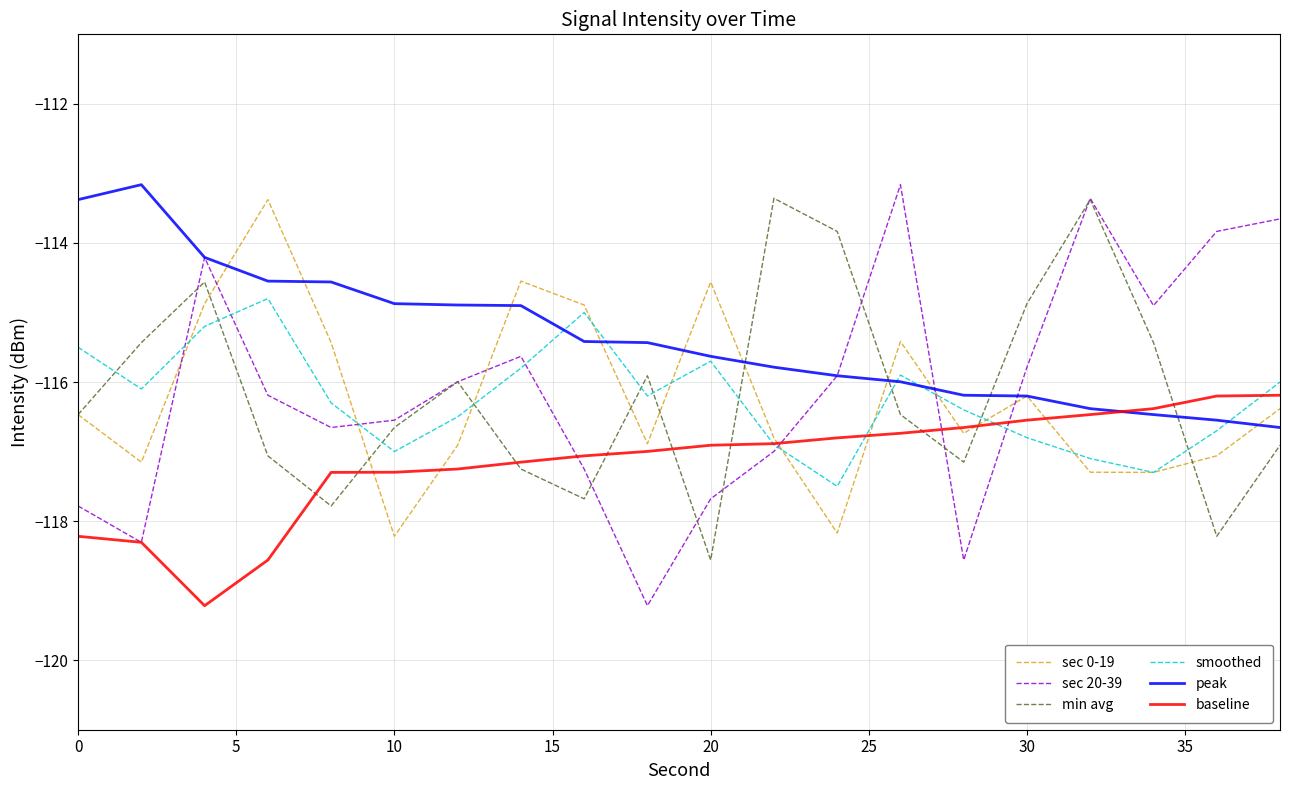

What is the smallest value displayed?

-119.2